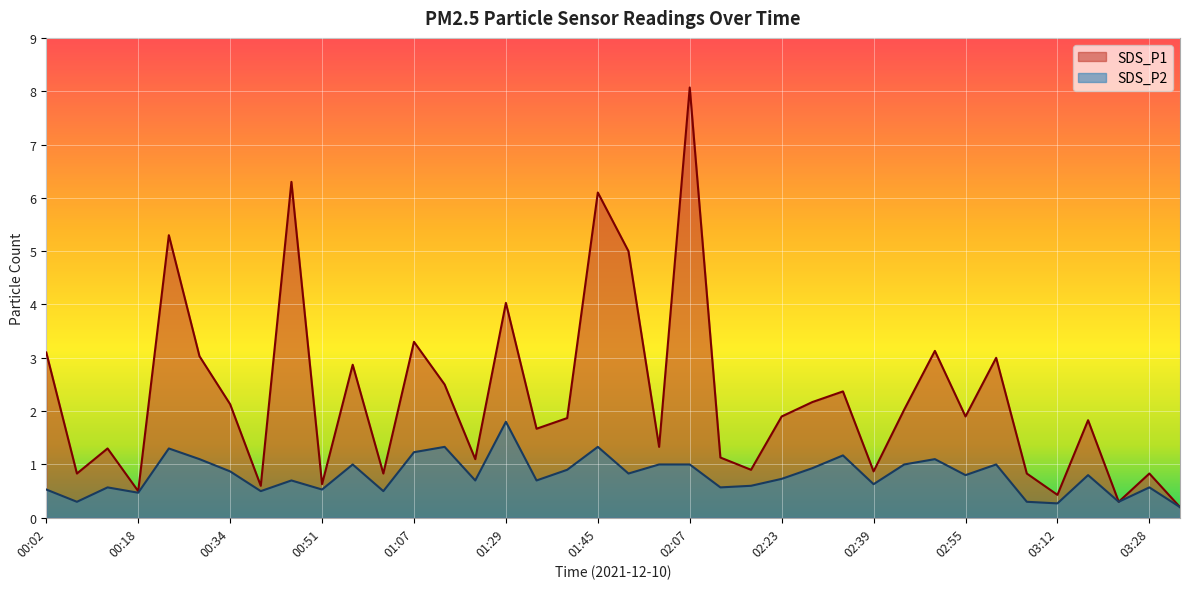

What is the total value across all series at 03:39?

0.4